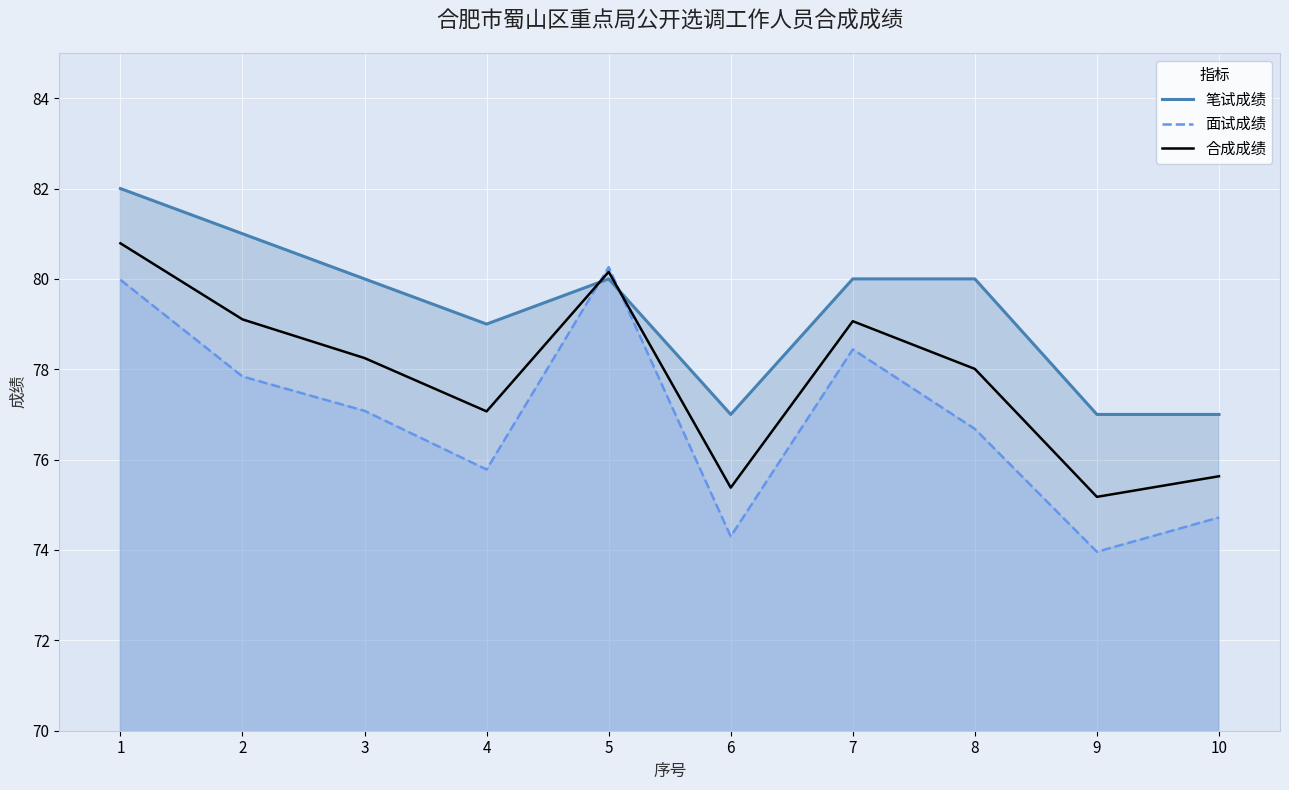

Which series ends up on top after the final intersection of 合成成绩 and 笔试成绩?

笔试成绩